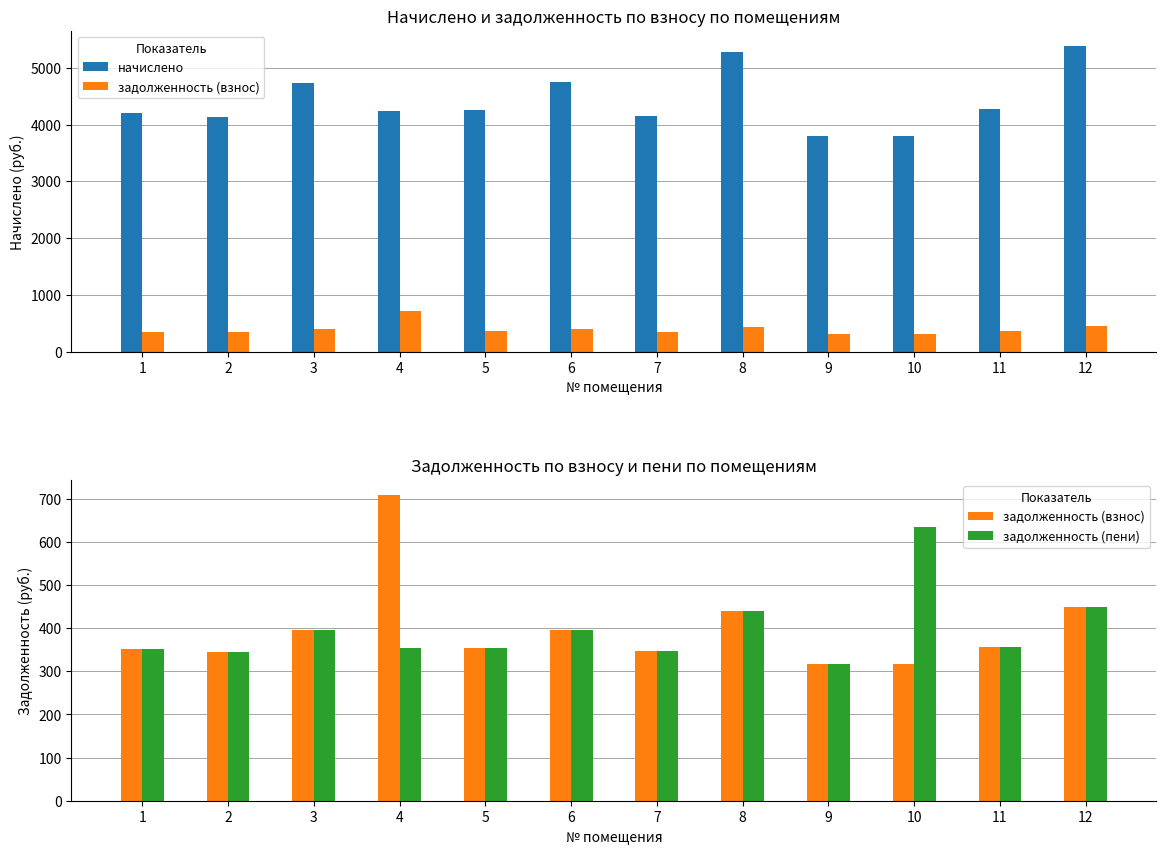

Is it true that задолженность (пени) equals 356.8 at 11?

True